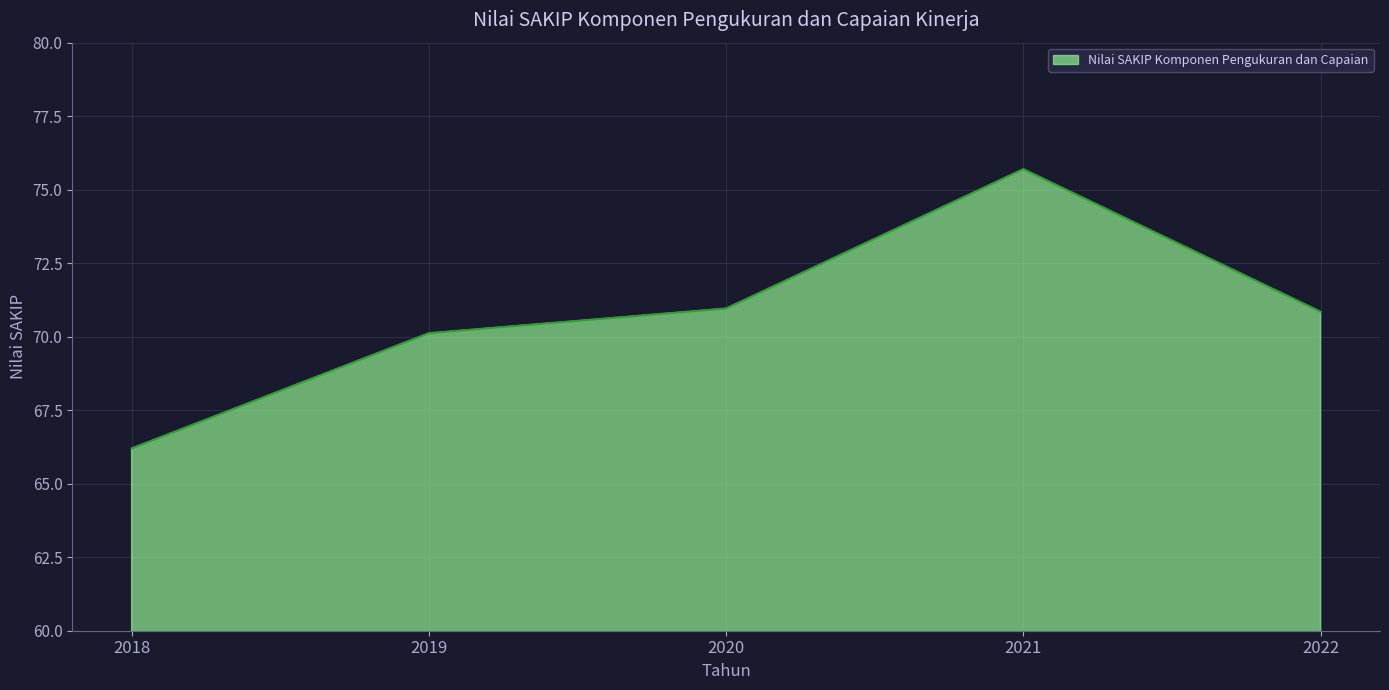

Which label corresponds to the smallest value in the chart?

2018